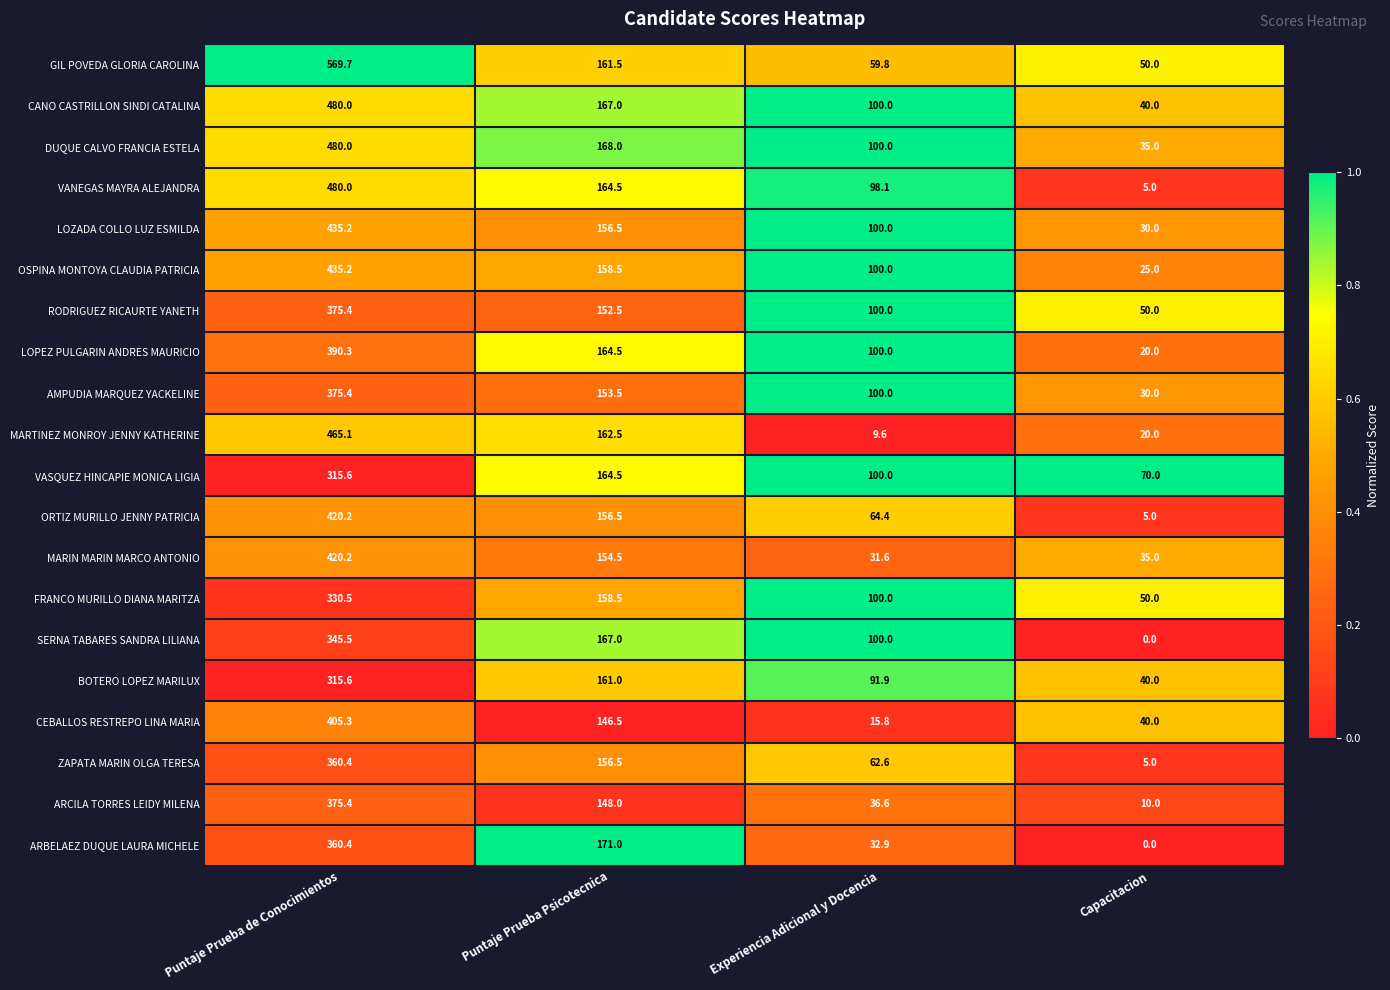

The value of SERNA TABARES SANDRA LILIANA at Puntaje Prueba de Conocimientos is 96.2. True or false?

False